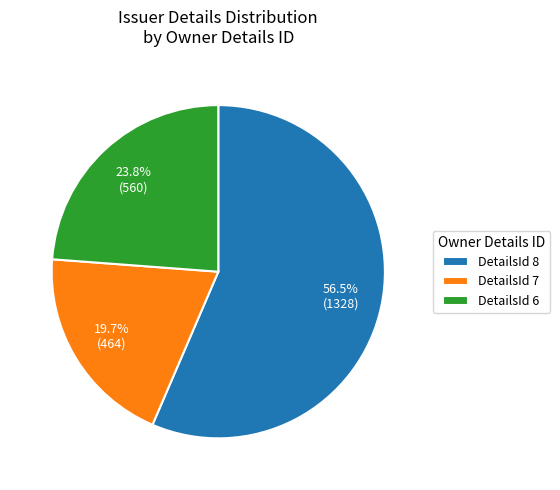

What is the smallest slice in the pie chart?

DetailsId 7